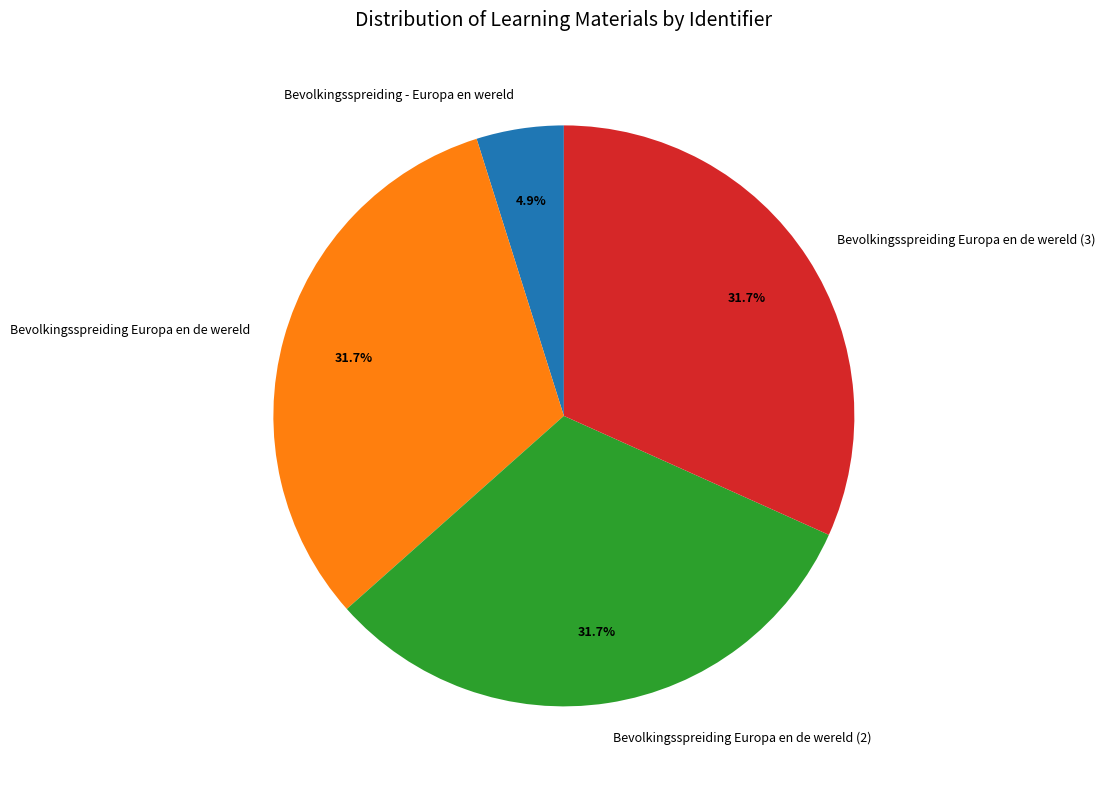

Between Bevolkingsspreiding Europa en de wereld (2) and Bevolkingsspreiding - Europa en wereld, which is larger?

Bevolkingsspreiding Europa en de wereld (2)